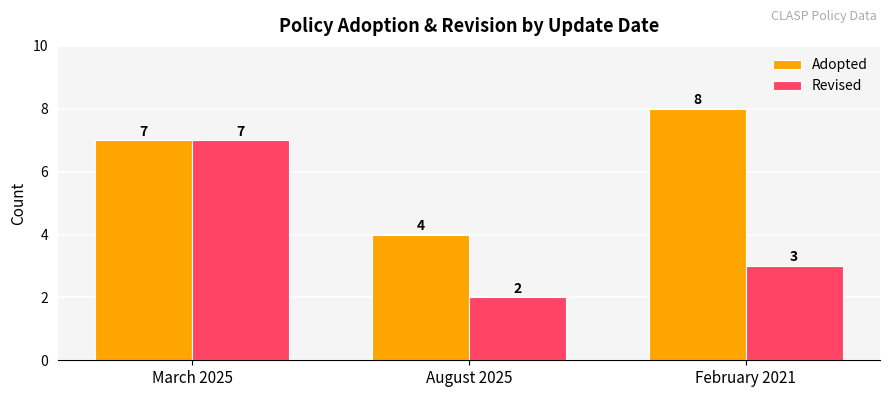

What is the approximate value of Adopted at February 2021?

8